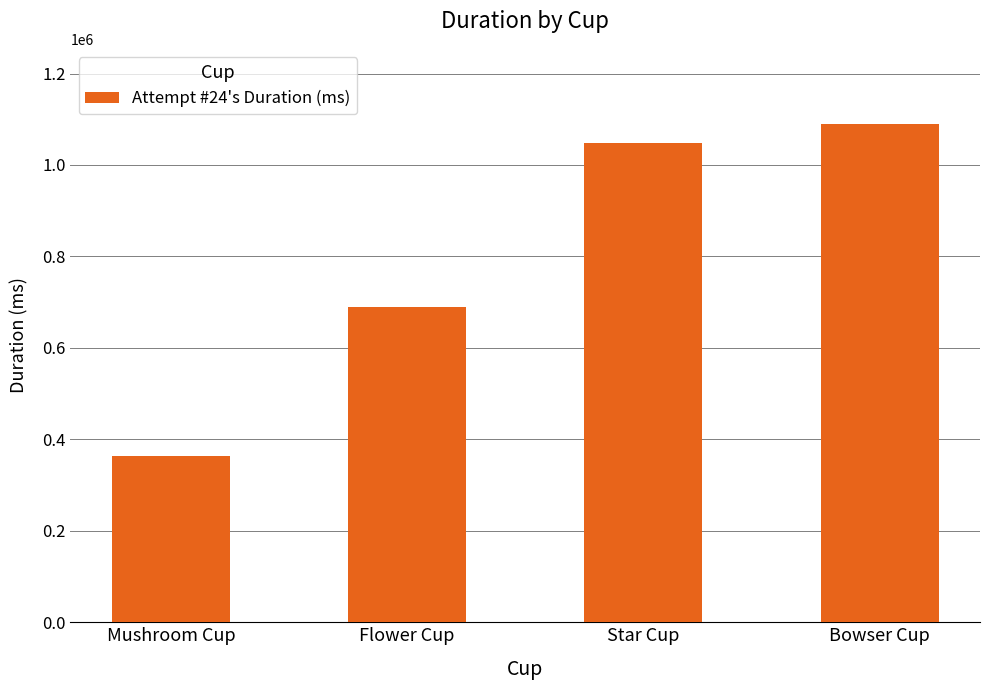

Reading left to right, transcribe all the data shown in this chart.

363004	688887	1047400	1090408